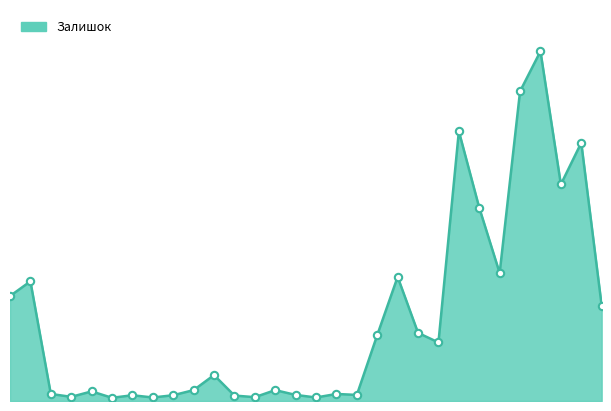

How many lines are shown in the chart?

1